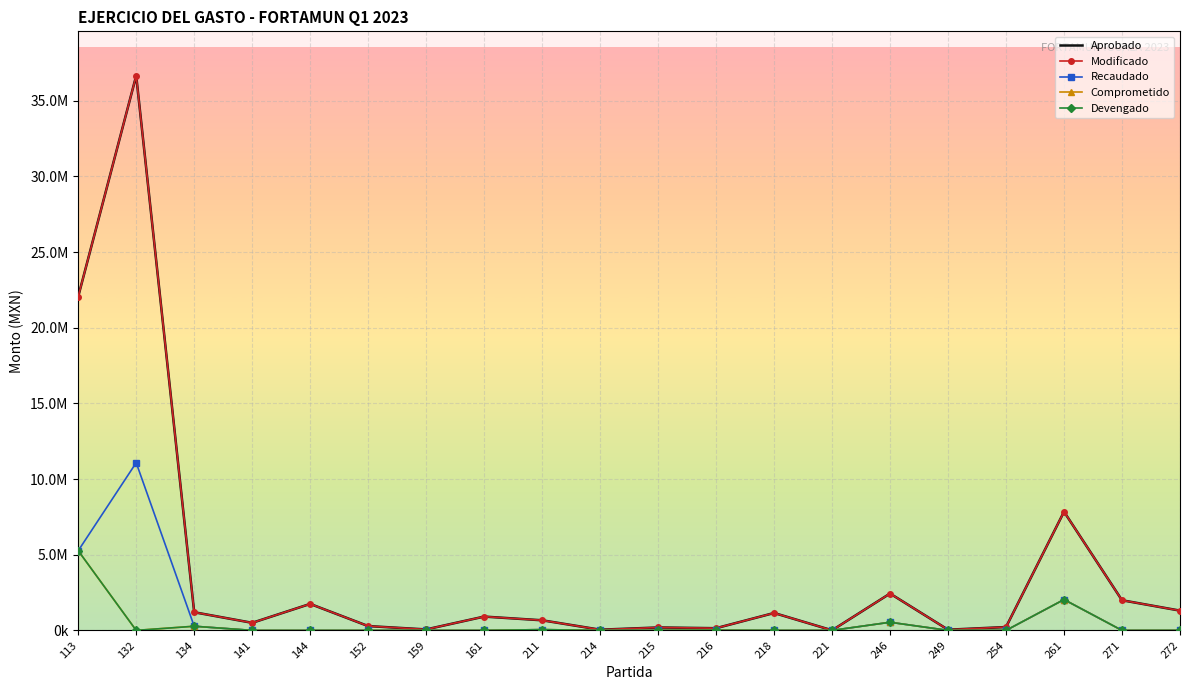

What is the greatest value displayed?

36652602.5